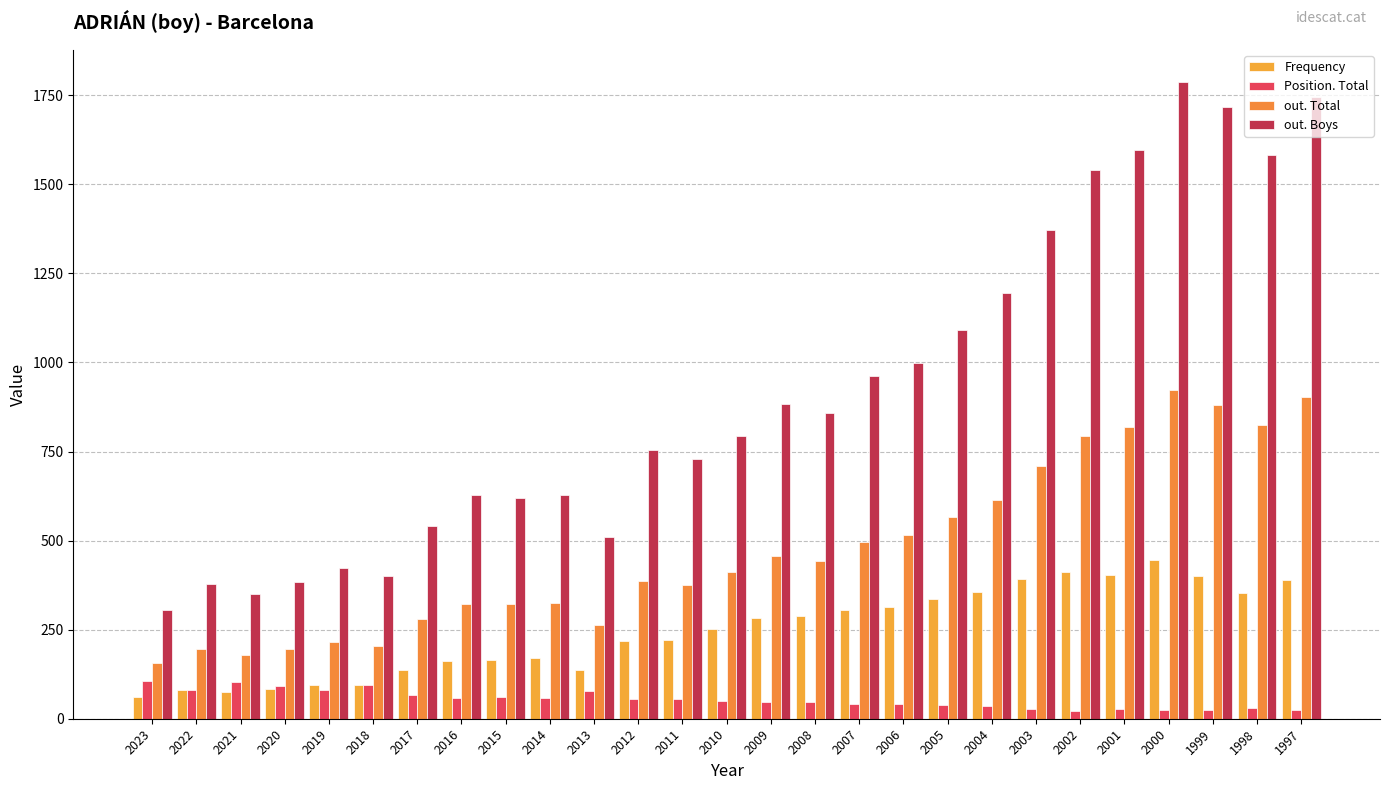

Is the value of out. Boys at 1998 greater than the value of out. Total at 2022?

Yes